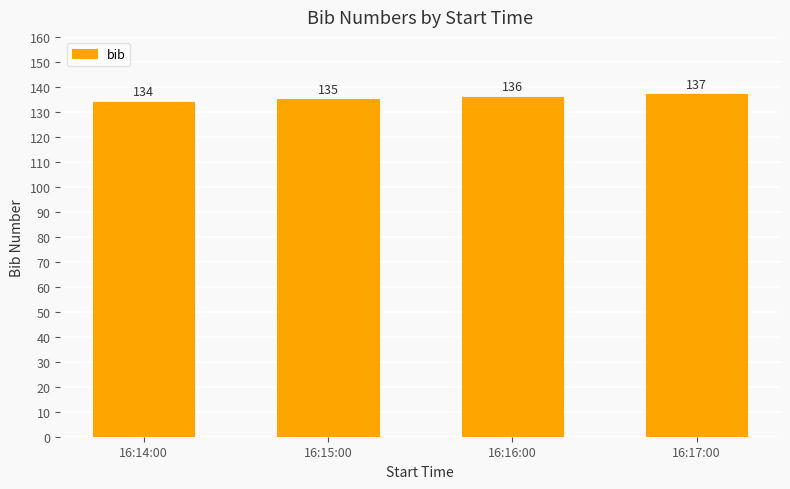

Count the number of data series in this chart.

1